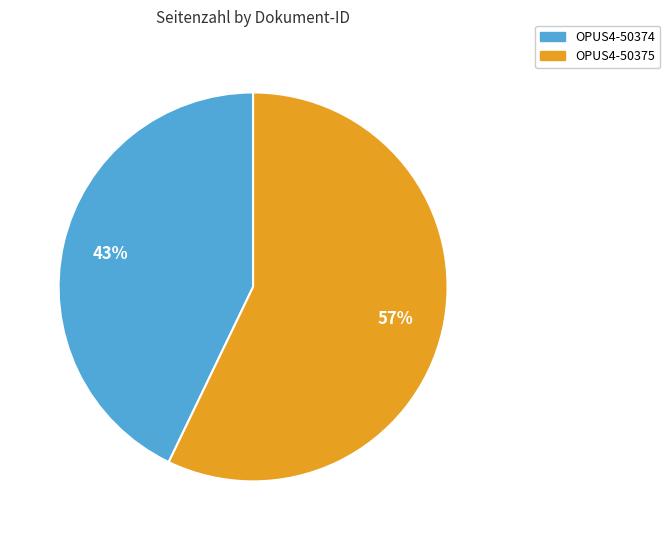

To the nearest percent, what is the difference between the largest and smallest slice percentages?

14%